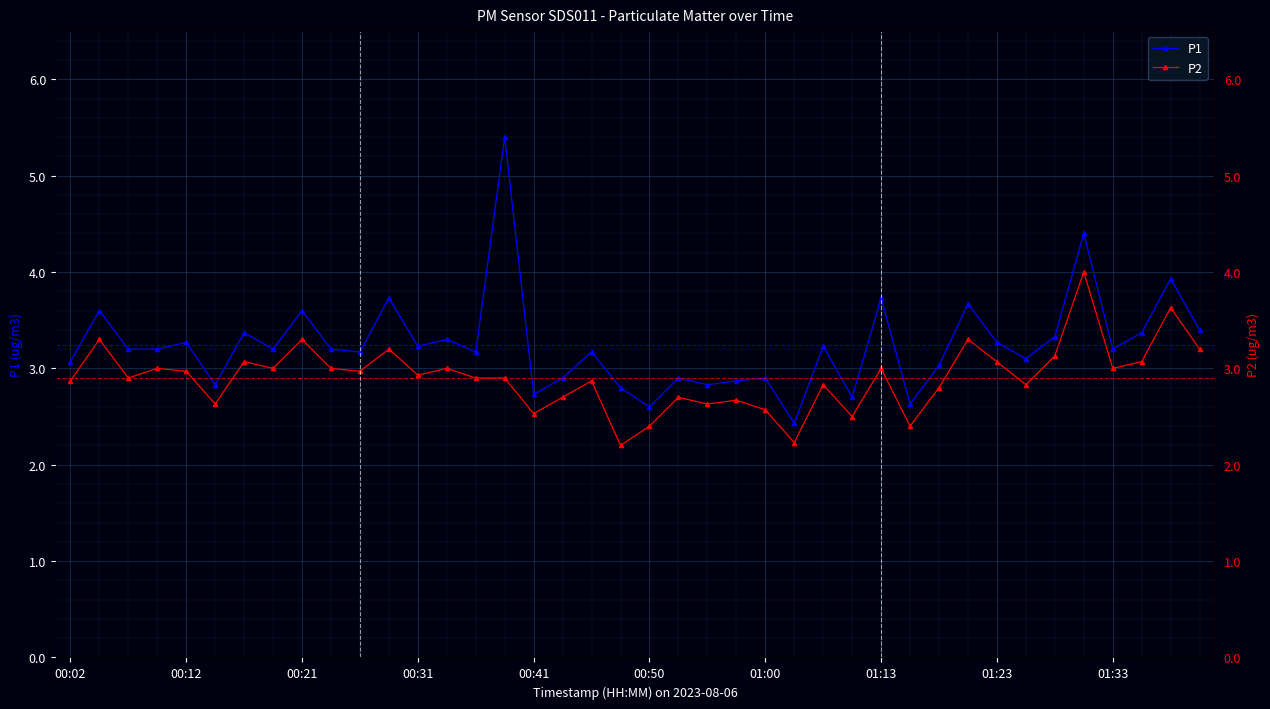

What position from the right is 22?

18